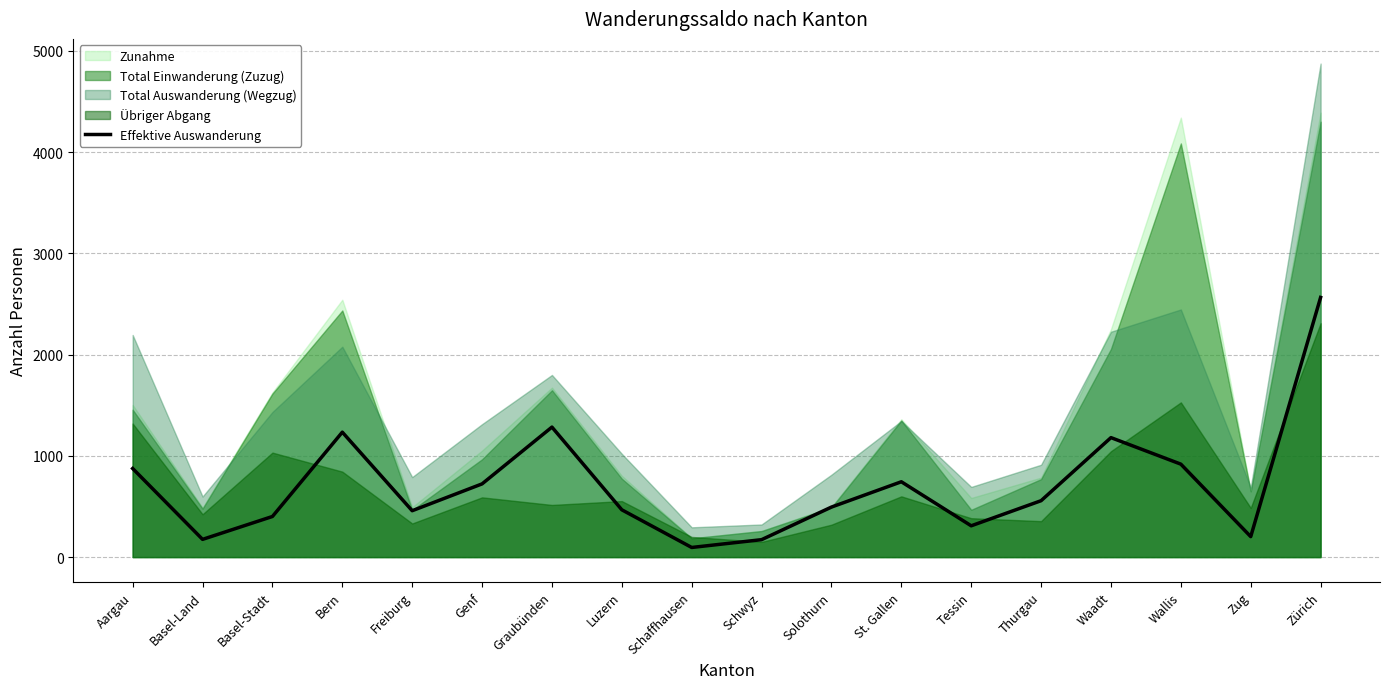

What is the approximate value of Effektive Auswanderung at Basel-Land?

175